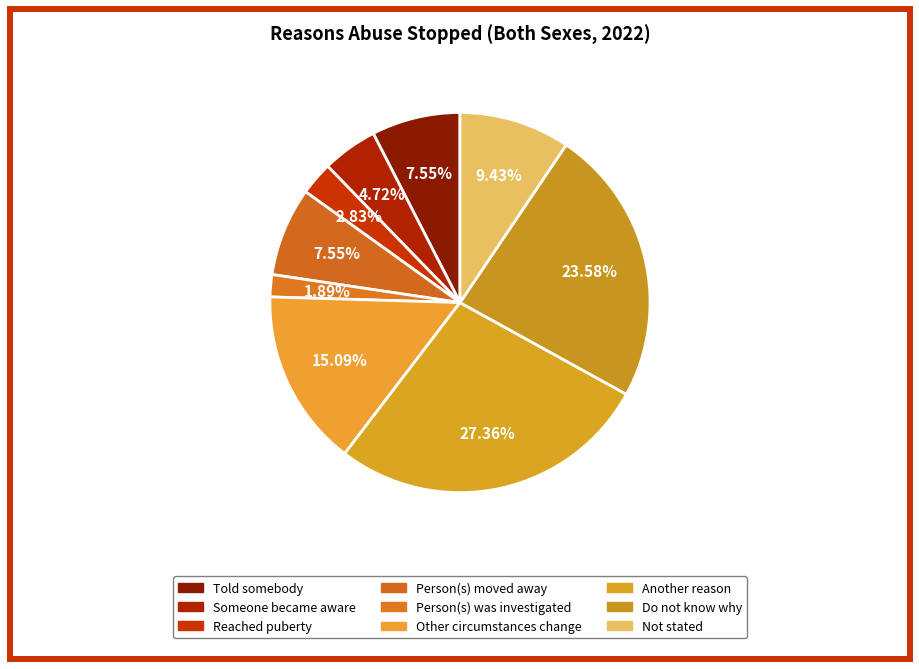

How many slices are in this pie chart?

9